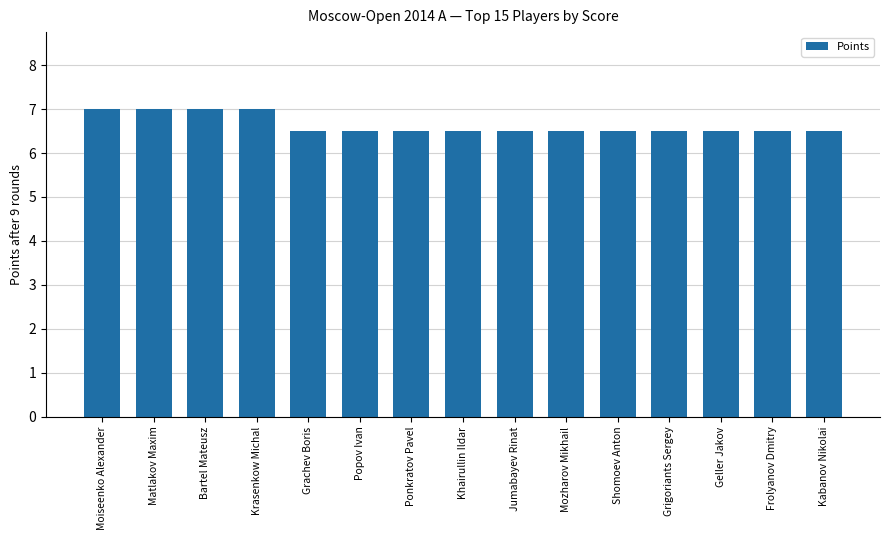

What is the average value?

6.6